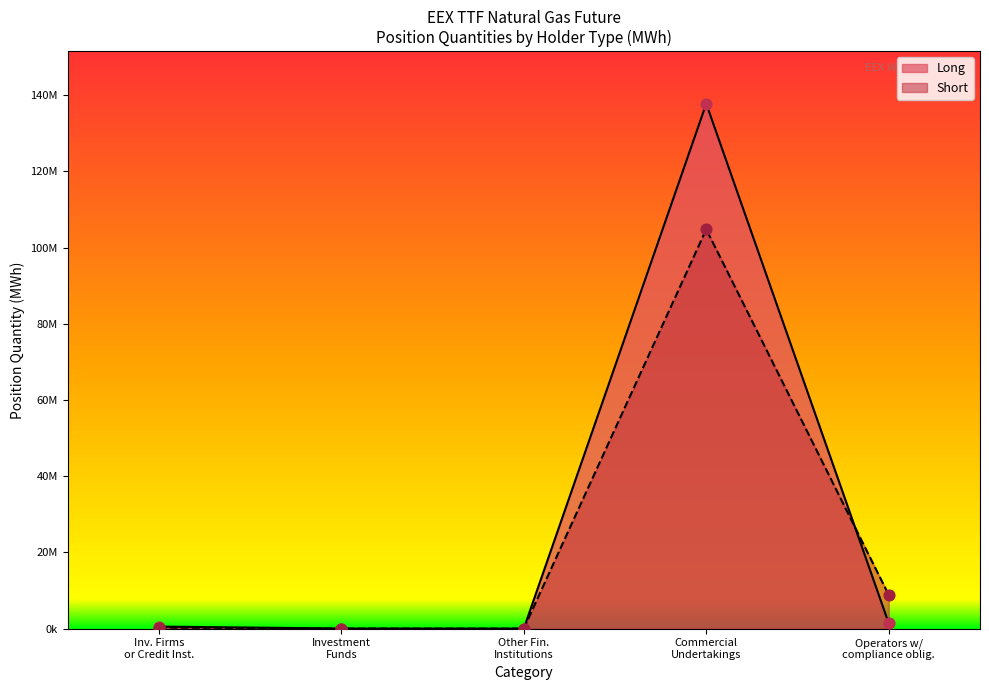

Which series has the largest Y range (max minus min)?

Long